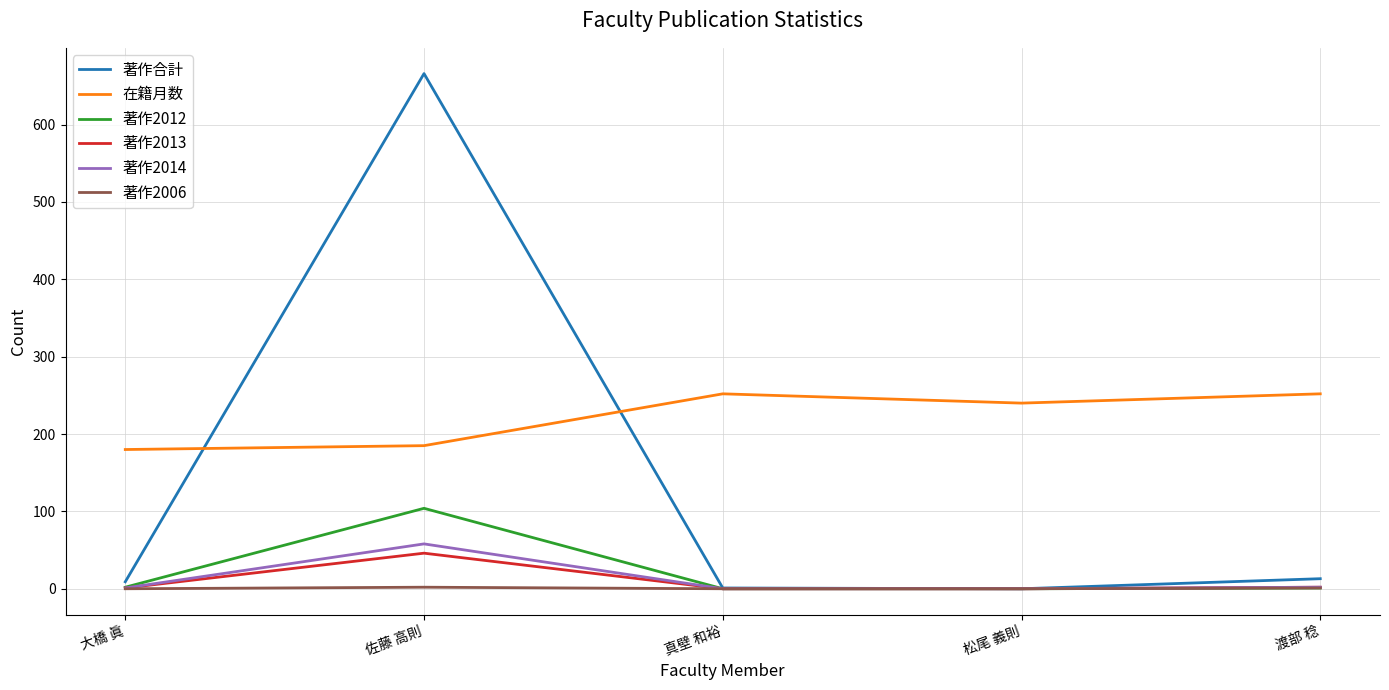

True or false: 著作2013 has a value of 2 at 渡部 稔.

True